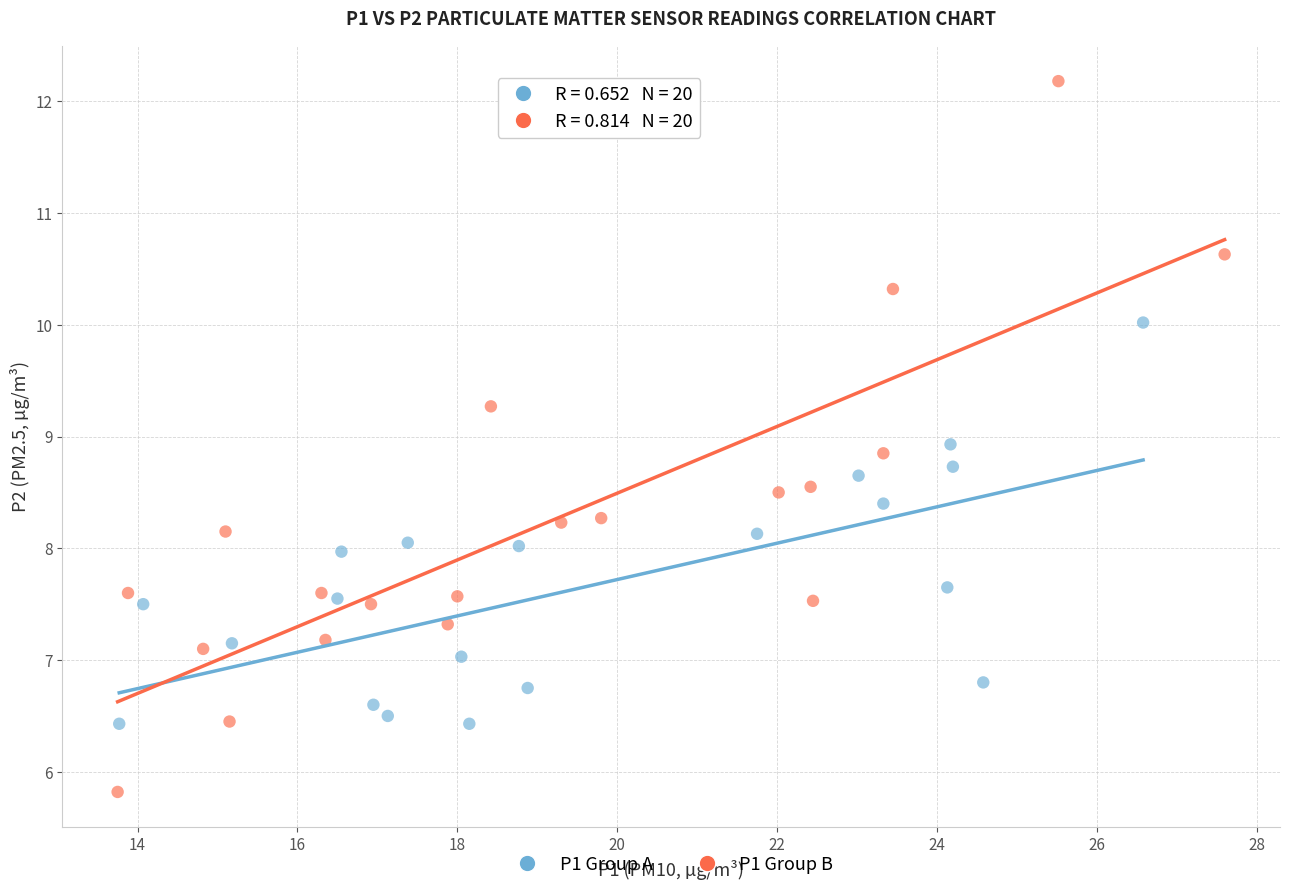

Which series reaches the minimum Y coordinate?

P1 Group B